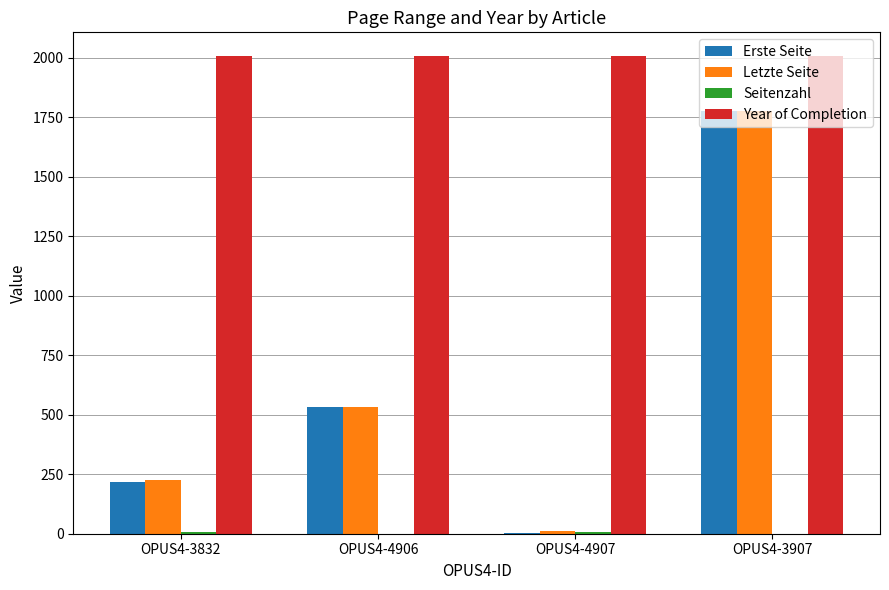

Which series has the largest total across all categories?

Year of Completion